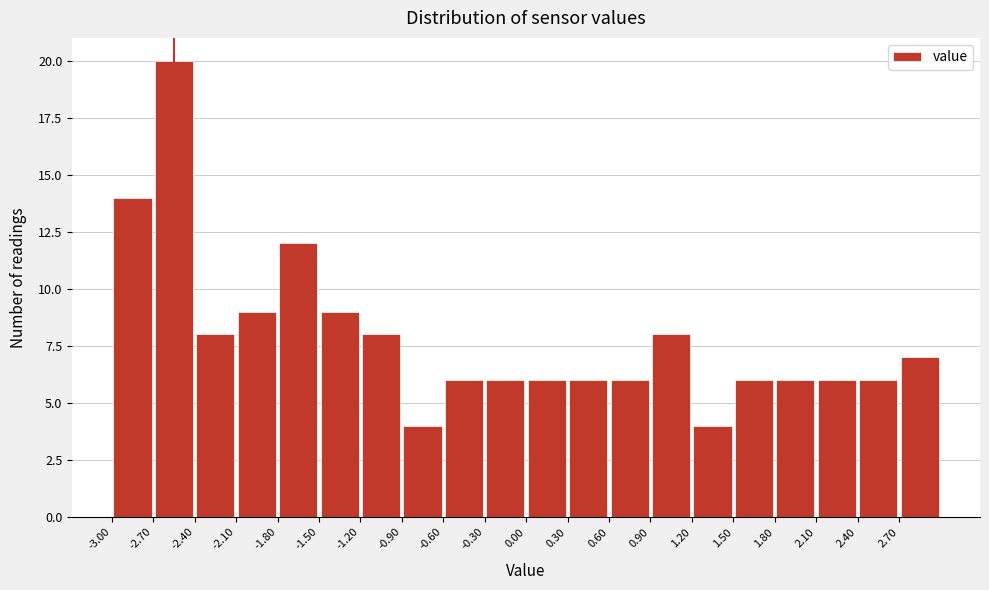

Reading left to right, transcribe this chart: for each bar, give the range it covers on the x-axis and its height. The values are not printed on the chart, so give them approximately, as read against the axis.

-3.0 to -2.7: 14
-2.7 to -2.4: 20
-2.4 to -2.1: 8
-2.1 to -1.8: 9
-1.8 to -1.5: 12
-1.5 to -1.2: 9
-1.2 to -0.9: 8
-0.9 to -0.6: 4
-0.6 to -0.3: 6
-0.3 to 0.0: 6
0.0 to 0.3: 6
0.3 to 0.6: 6
0.6 to 0.9: 6
0.9 to 1.2: 8
1.2 to 1.5: 4
1.5 to 1.8: 6
1.8 to 2.1: 6
2.1 to 2.4: 6
2.4 to 2.7: 6
2.7 to 3.0: 7